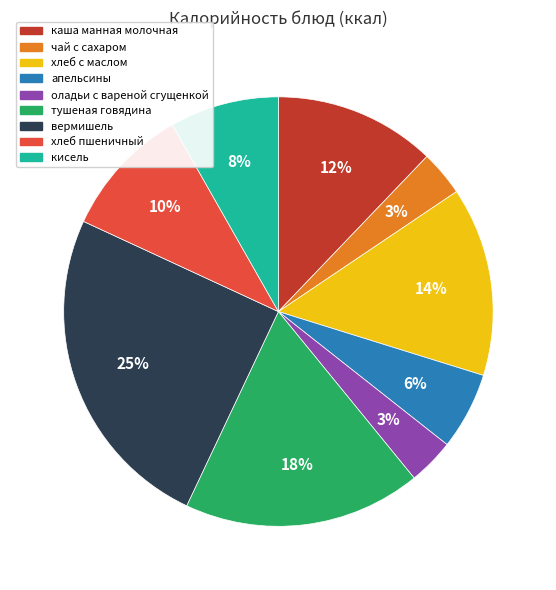

What is the largest slice in the pie chart?

вермишель